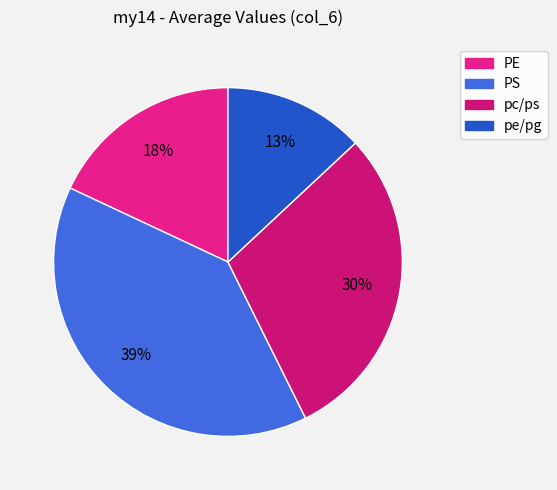

To the nearest percent, what is the combined percentage of PE and pc/ps?

48%